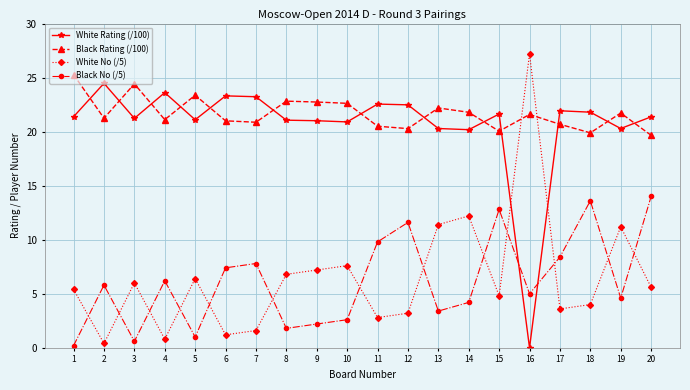

At which category is the sum across all series the highest?

20